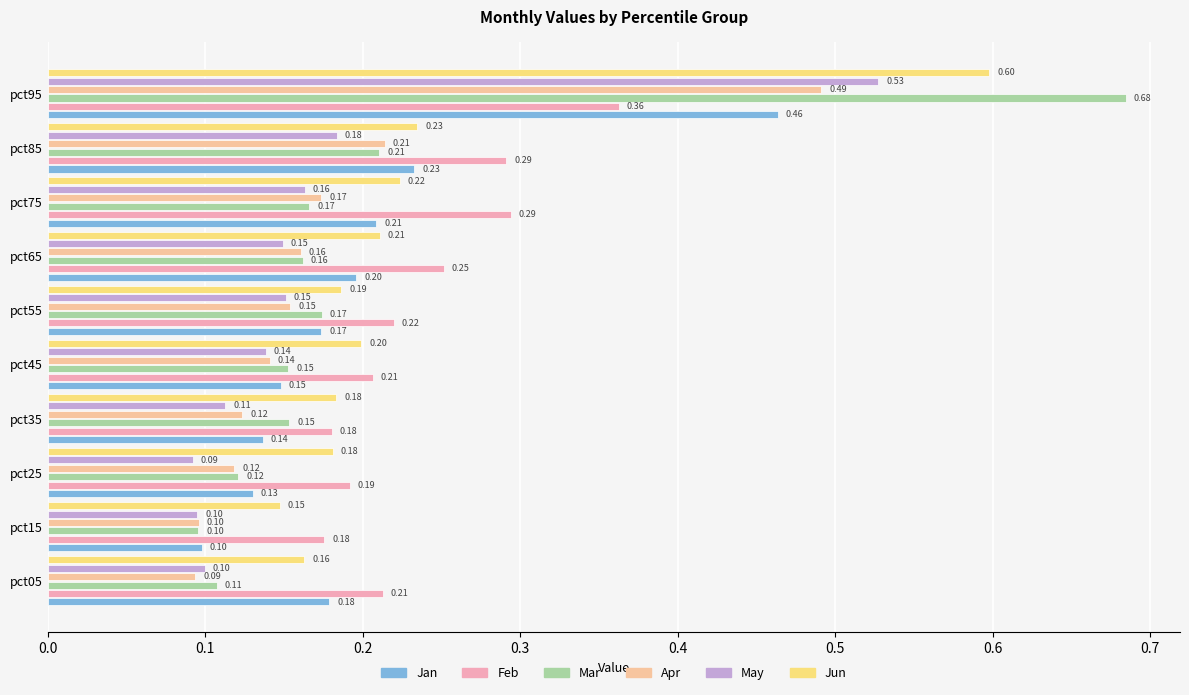

Count the number of data series in this chart.

6